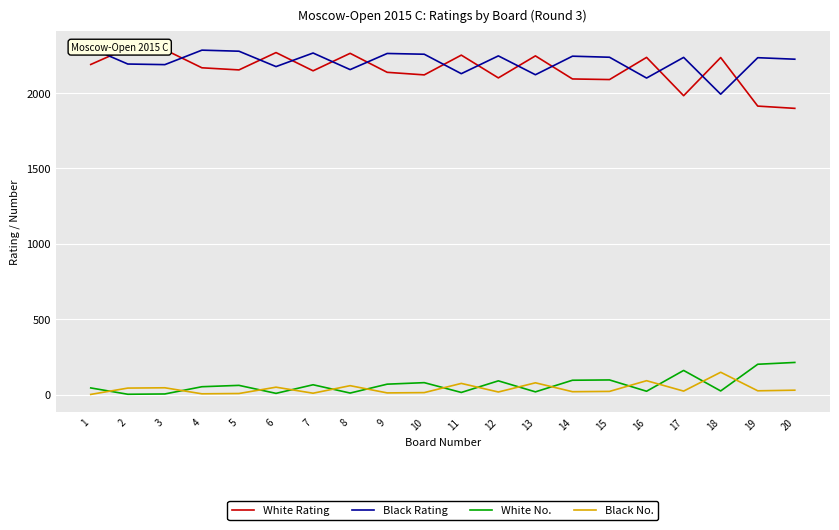

The value of White Rating at 10 is 2120. True or false?

True